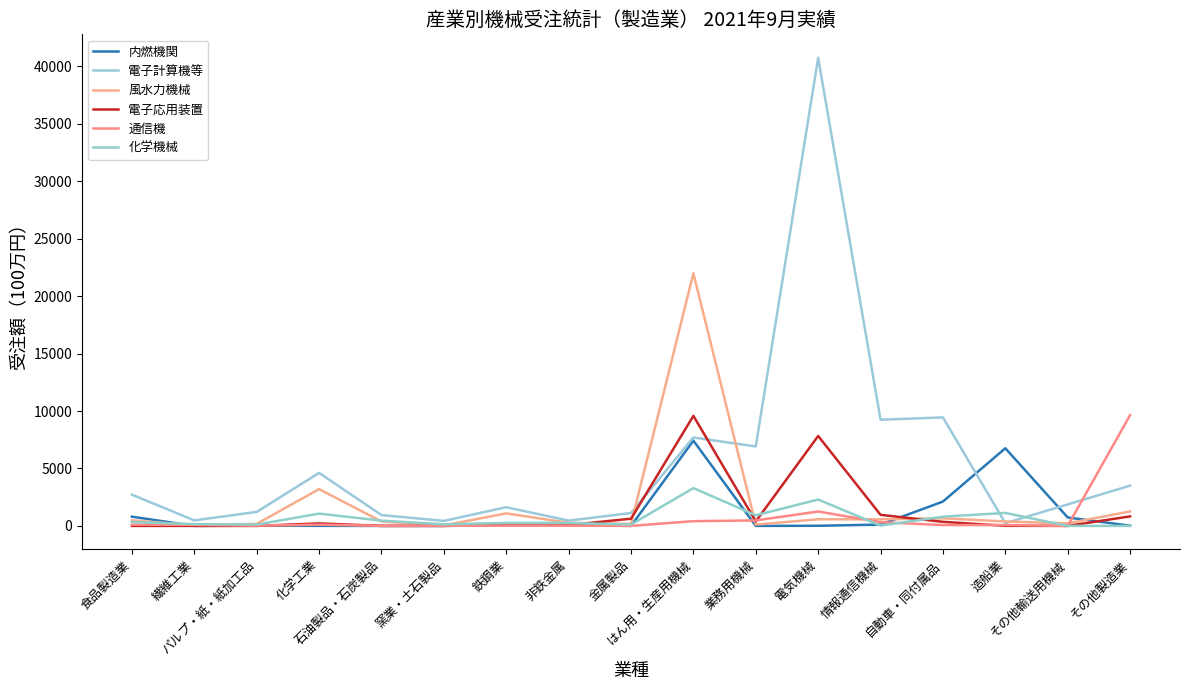

What is the difference between the 内燃機関 values at はん用・生産用機械 and 自動車・同付属品?

5302